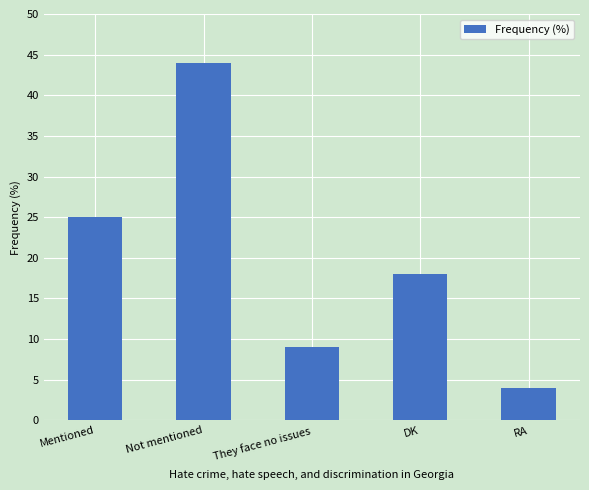

Where does the data first go above 18?

Mentioned